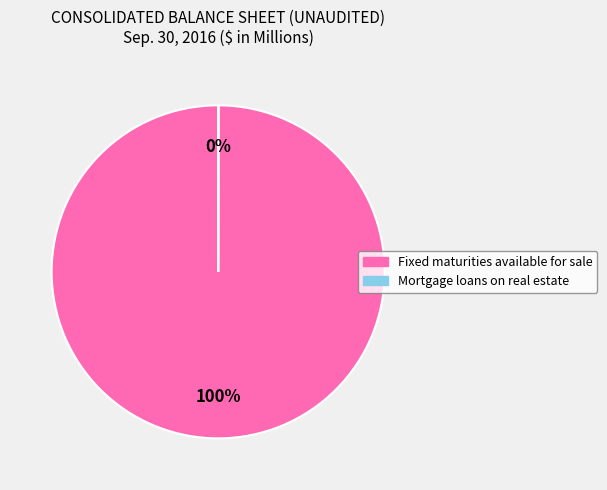

Which slice represents more than half of the pie?

Fixed maturities available for sale